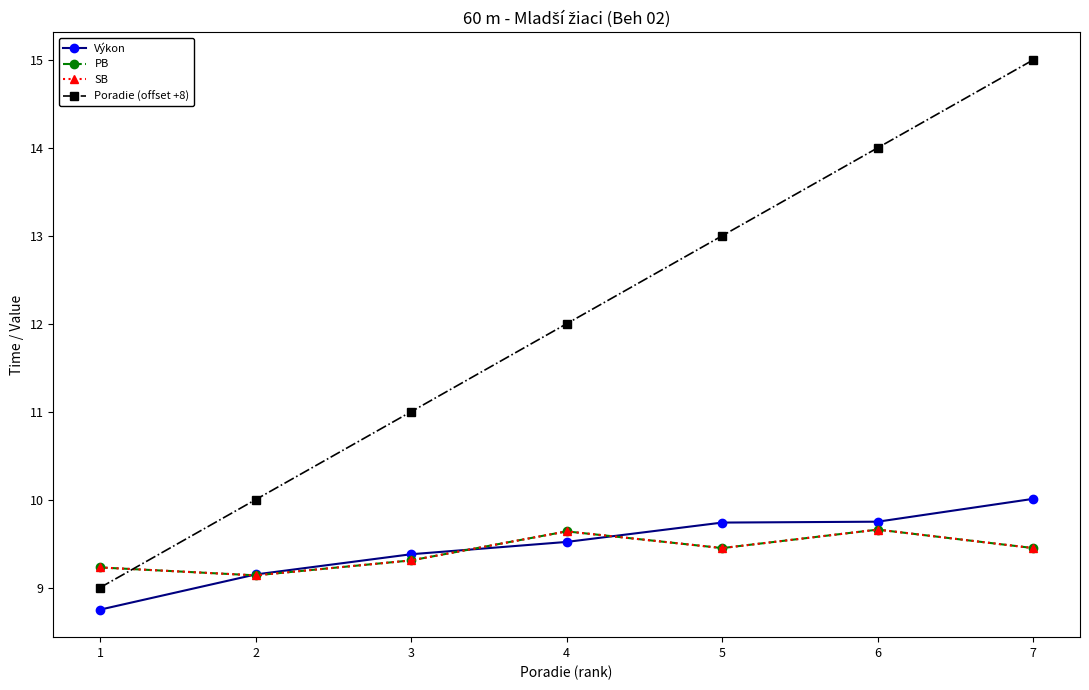

What is the total value across all series at 4?

40.8